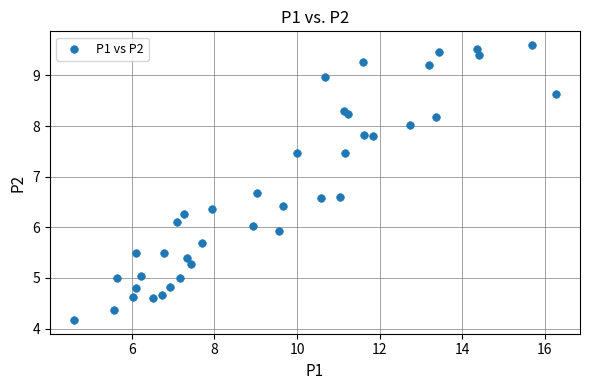

What is the range of Y values (max minus min)?

5.4